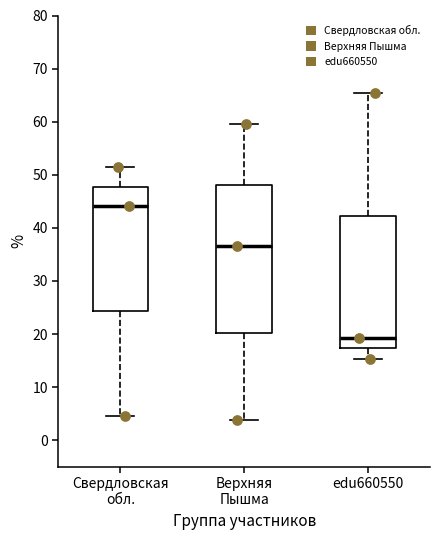

Which box has the lowest median line?

edu660550